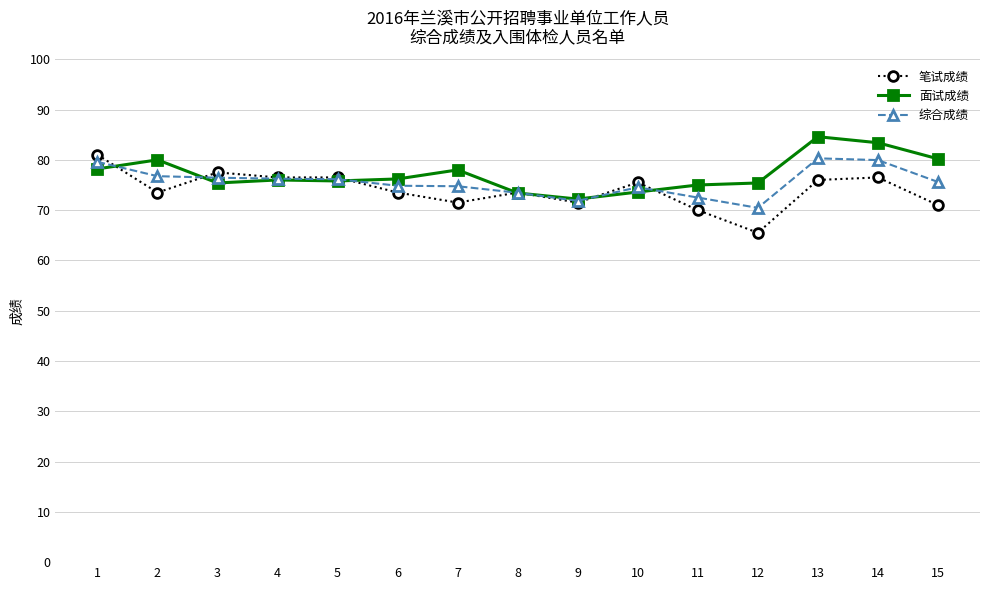

What is the spread (max minus min) of values at 13?

8.6